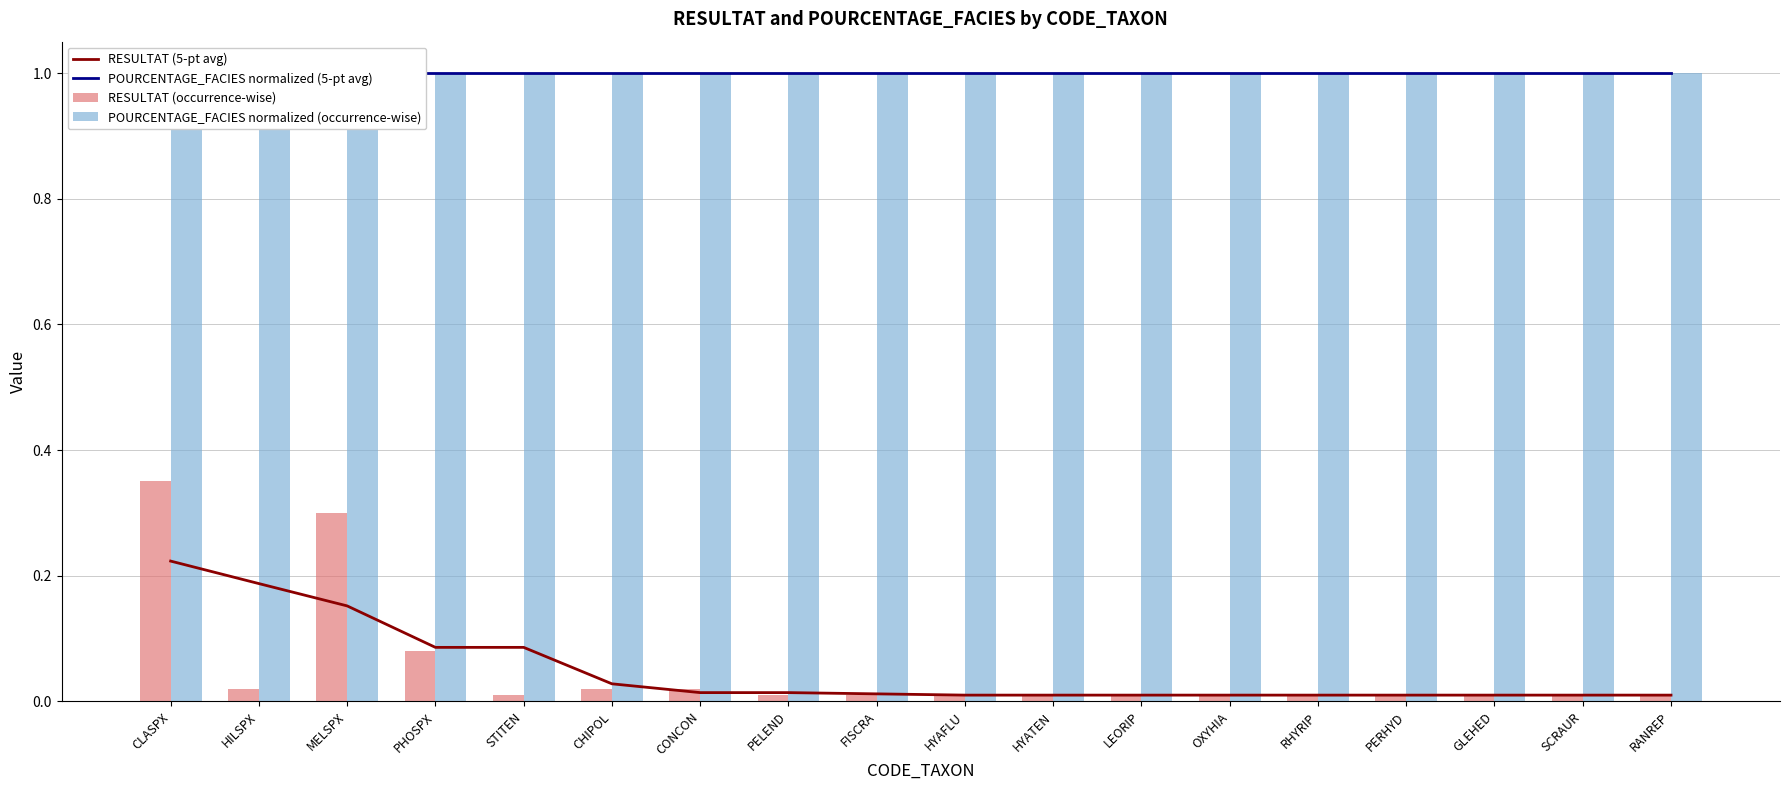

Is it true that RESULTAT (5-pt avg) equals 0.3 at HILSPX?

False